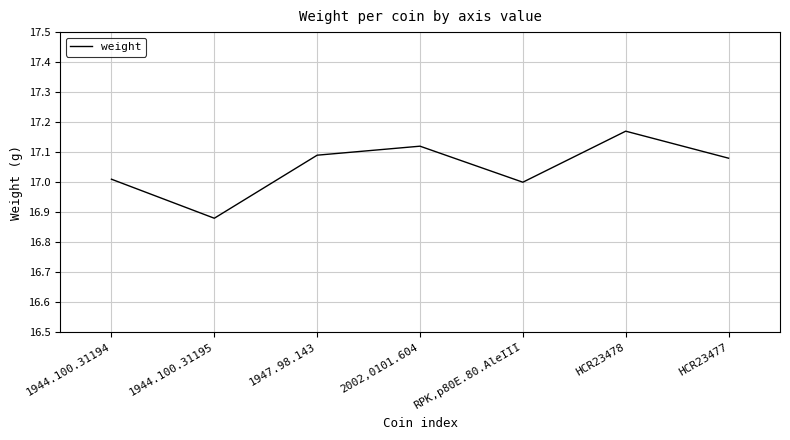

Is this an area chart (filled region under the line)?

No